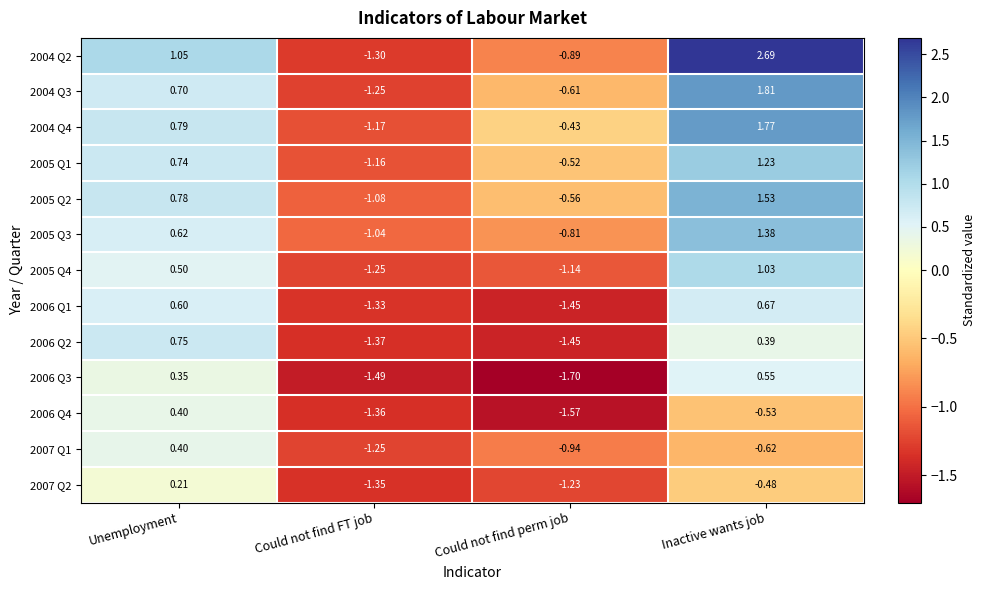

How many categories are shown in the chart?

4